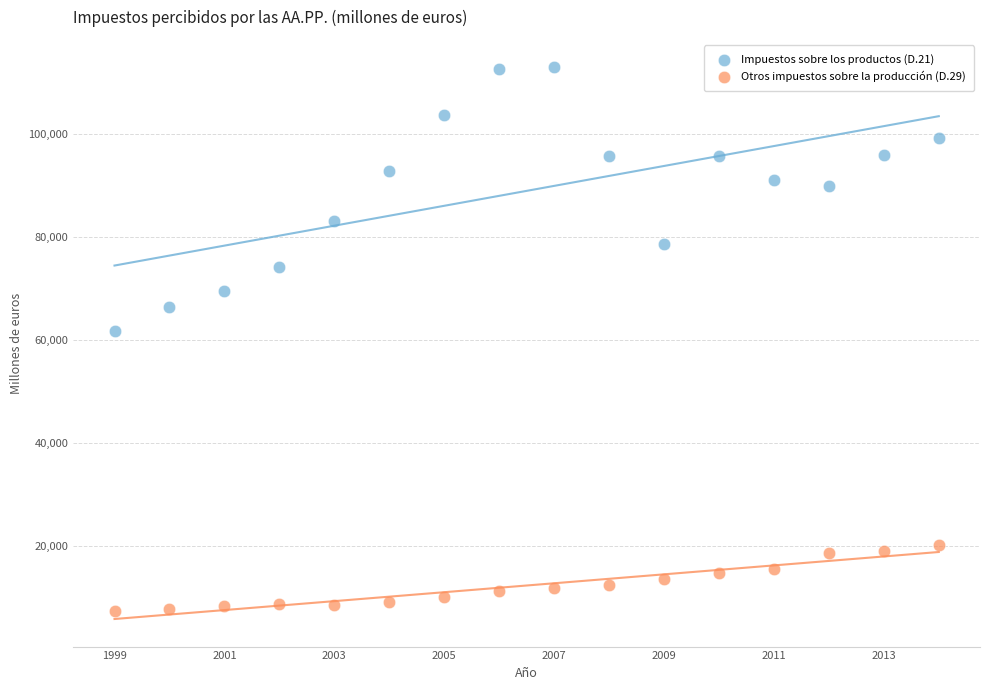

Across all series, what Y value is closest to 60110?

61784